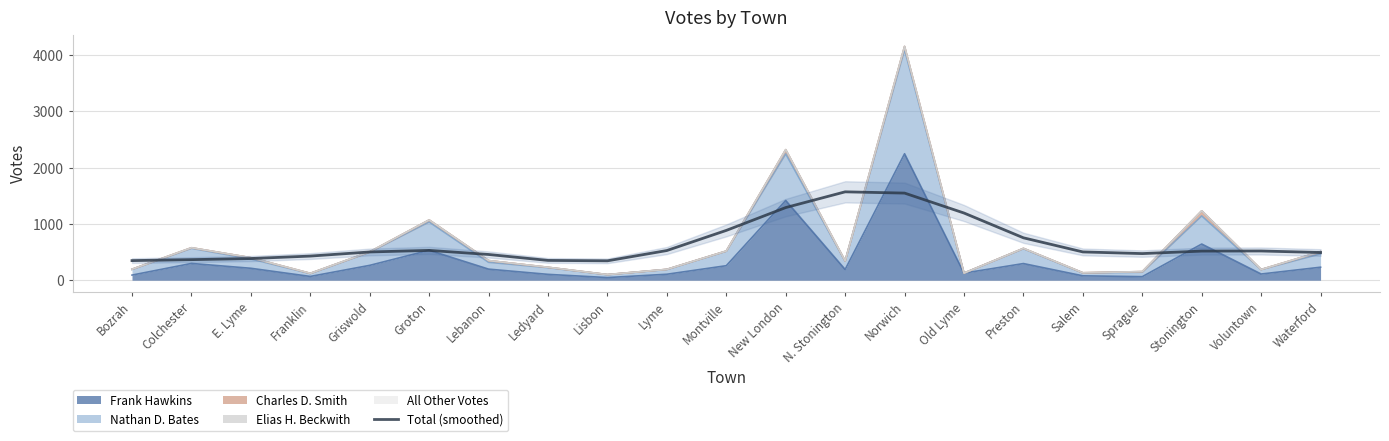

At which category does the chart reach its minimum across all series?

Lisbon